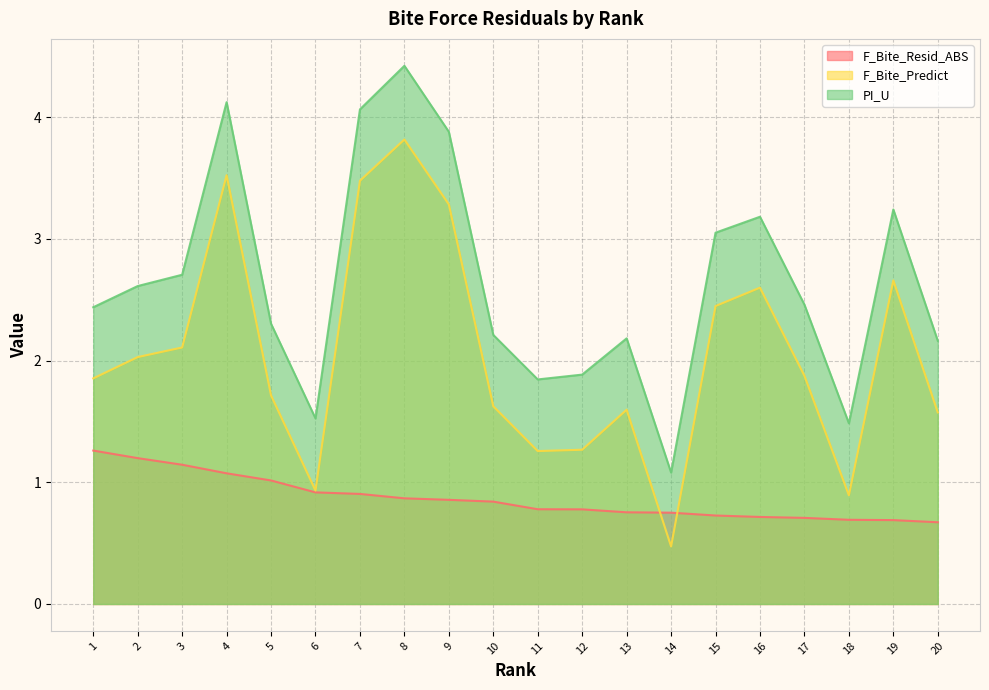

Reading left to right, list all the values displayed in this chart.

F_Bite_Resid_ABS: 1.3	1.2	1.1	1.1	1.0	0.9	0.9	0.9	0.9	0.8	0.8	0.8	0.8	0.8	0.7	0.7	0.7	0.7	0.7	0.7
F_Bite_Predict: 1.9	2.0	2.1	3.5	1.7	0.9	3.5	3.8	3.3	1.6	1.3	1.3	1.6	0.5	2.4	2.6	1.9	0.9	2.7	1.6
PI_U: 2.4	2.6	2.7	4.1	2.3	1.5	4.1	4.4	3.9	2.2	1.8	1.9	2.2	1.1	3.1	3.2	2.5	1.5	3.2	2.2